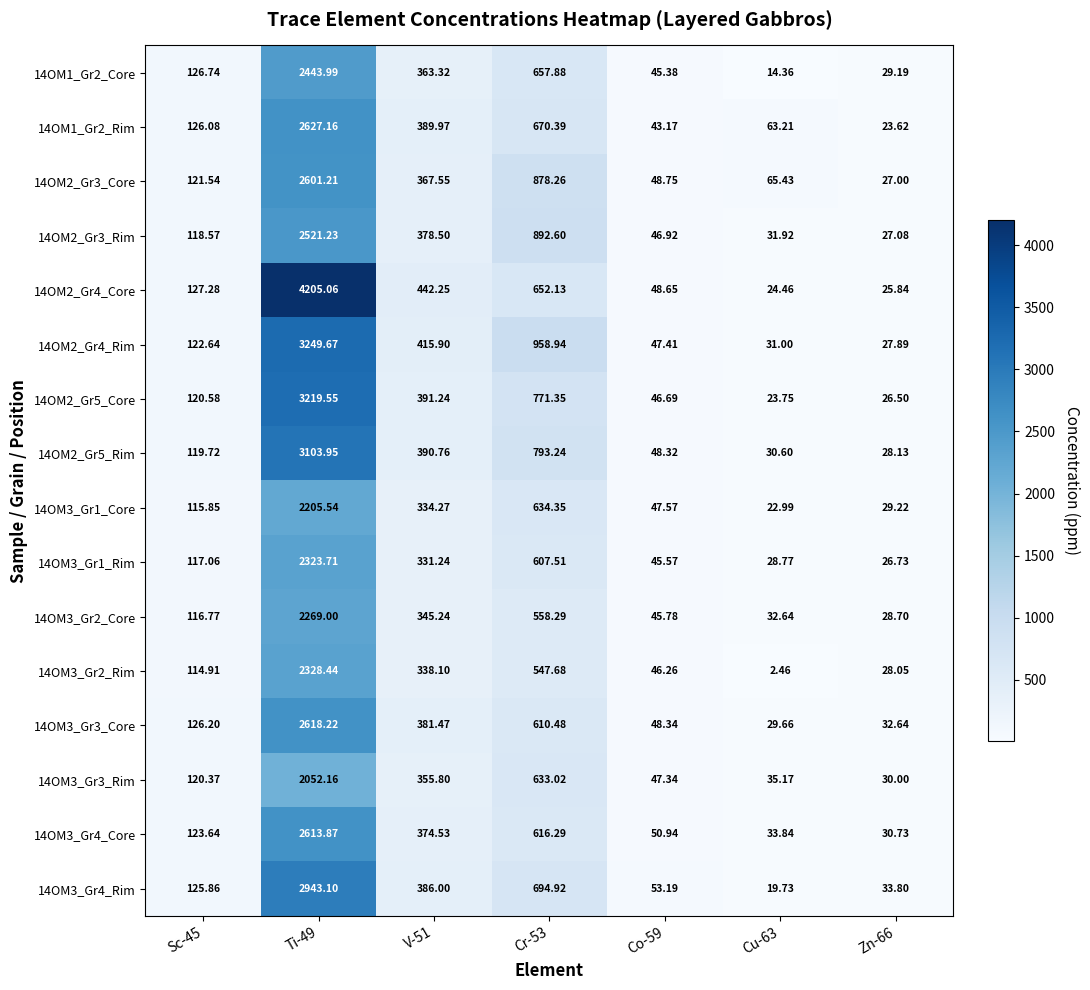

Which series has the largest range (max minus min)?

14OM2_Gr4_Core